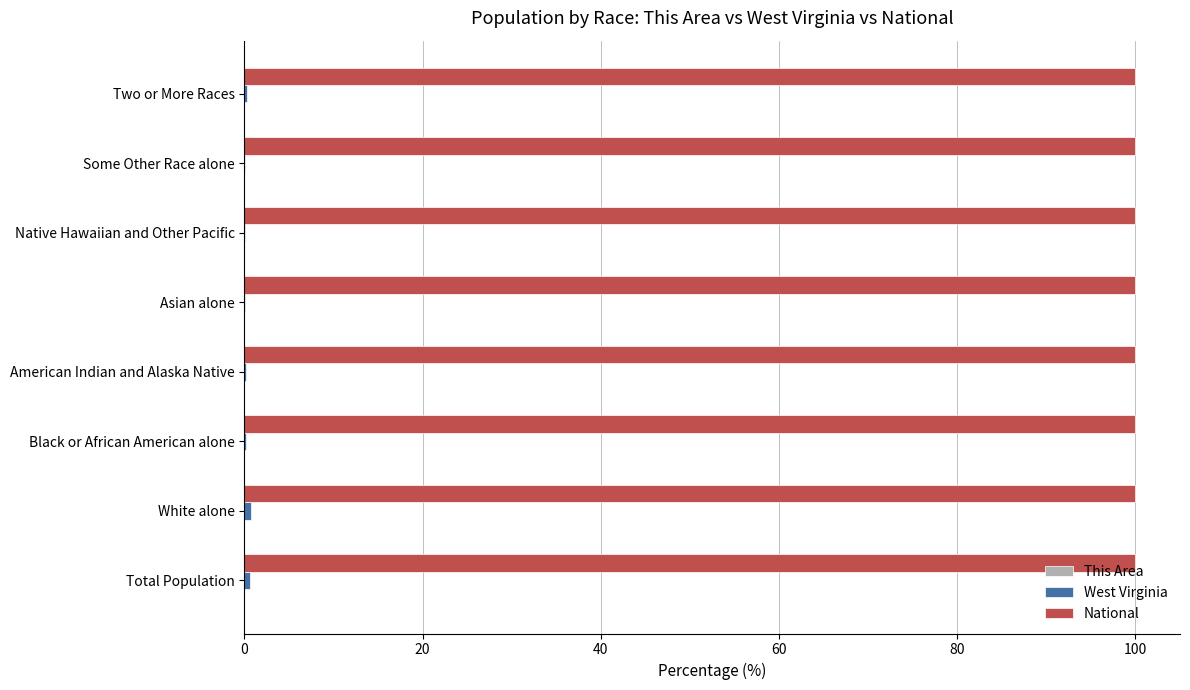

What is the greatest value displayed?

100.0